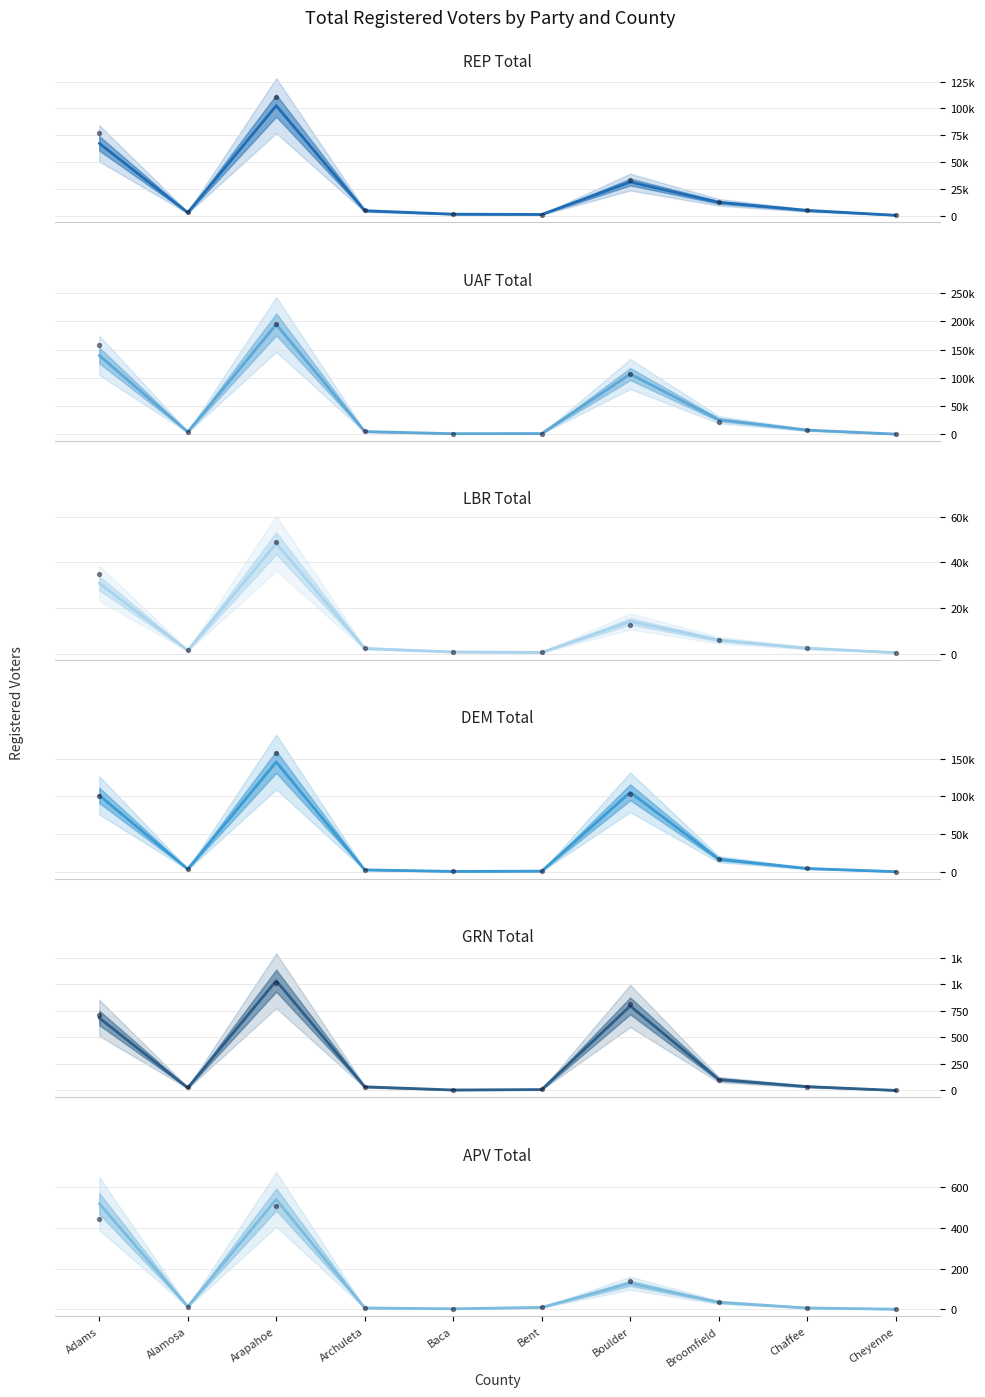

Which series reaches the maximum Y coordinate?

UAF Total